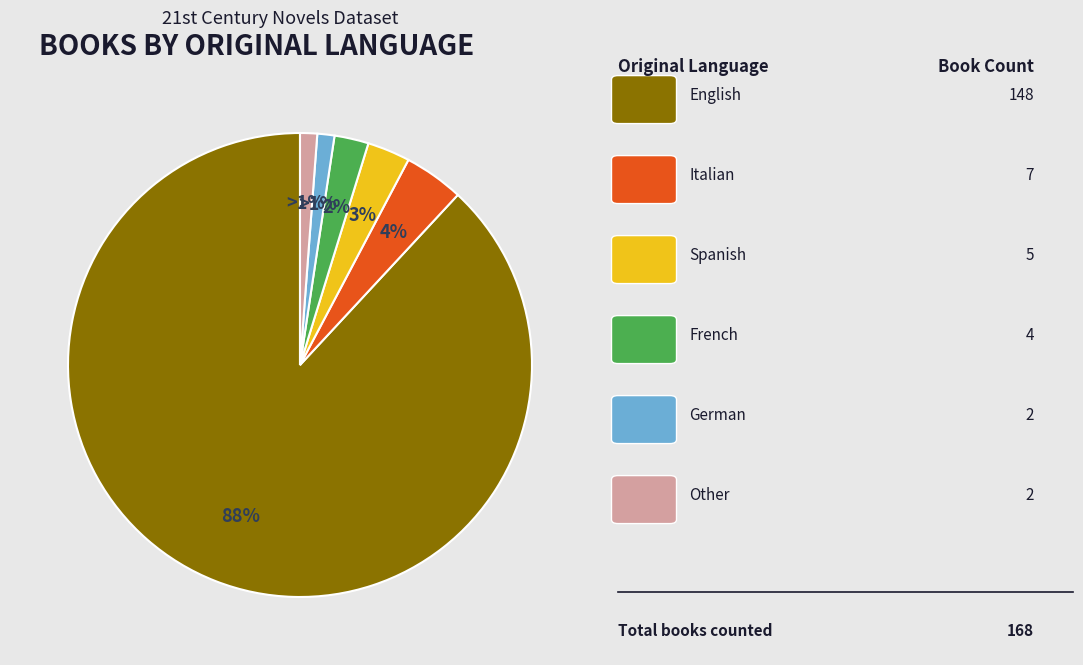

To the nearest percent, what is the average slice percentage?

17%